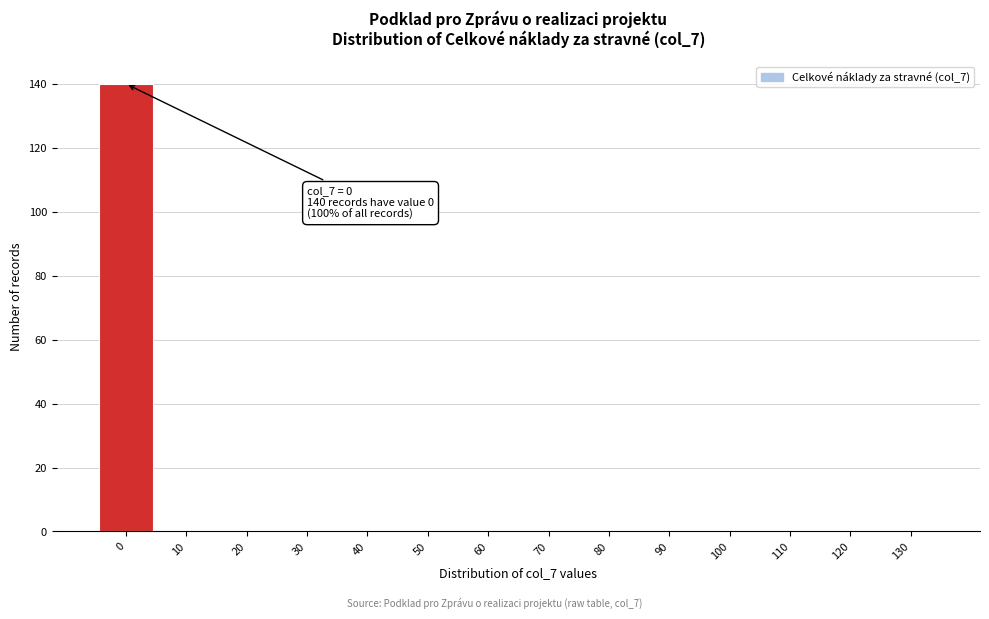

Which range on the x-axis has the tallest bar?

-5 to 5